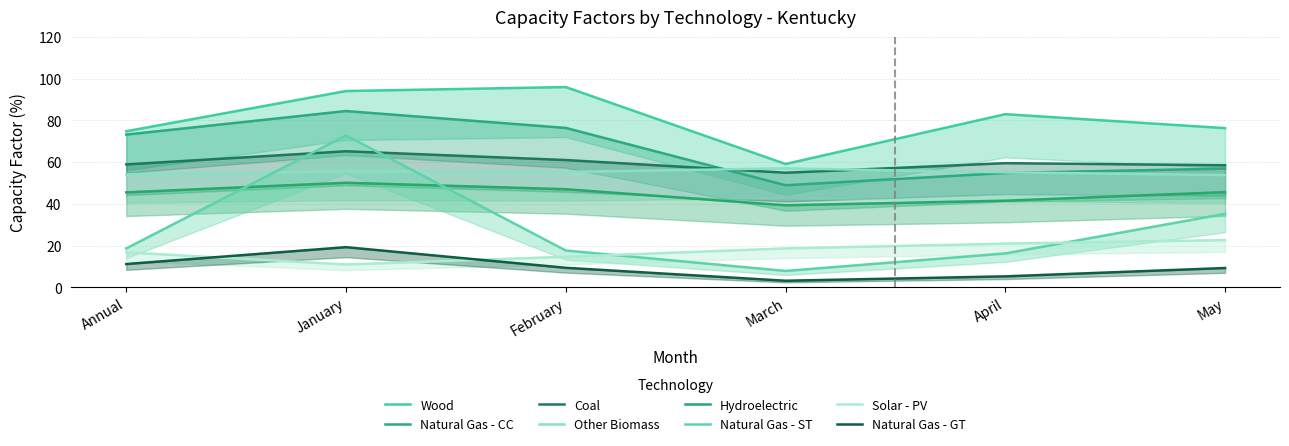

What is the difference between the highest and lowest values at Natural Gas - GT?

16.1